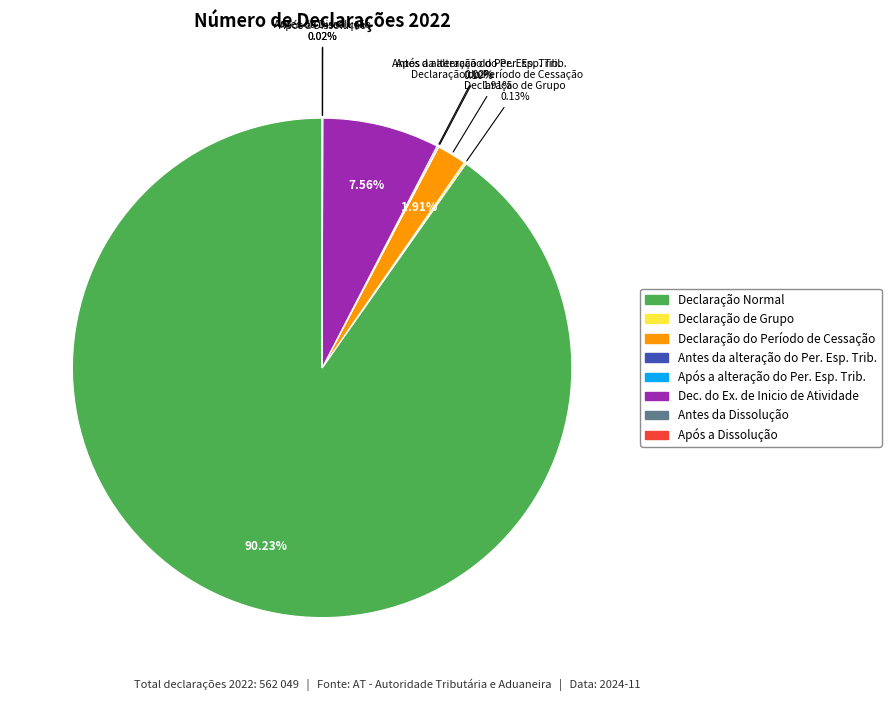

What portion of the pie excludes Dec. do Ex. de Inicio de Atividade?

92.4%